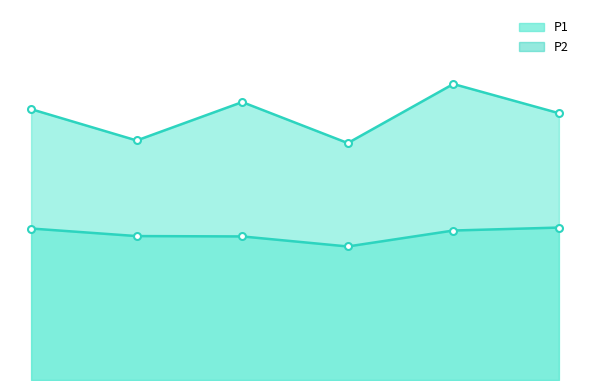

At how many categories does at least one series exceed 17?

6